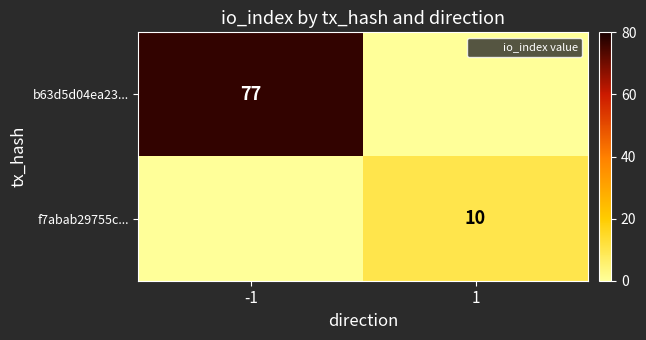

What is the maximum value for b63d5d04ea23...?

77